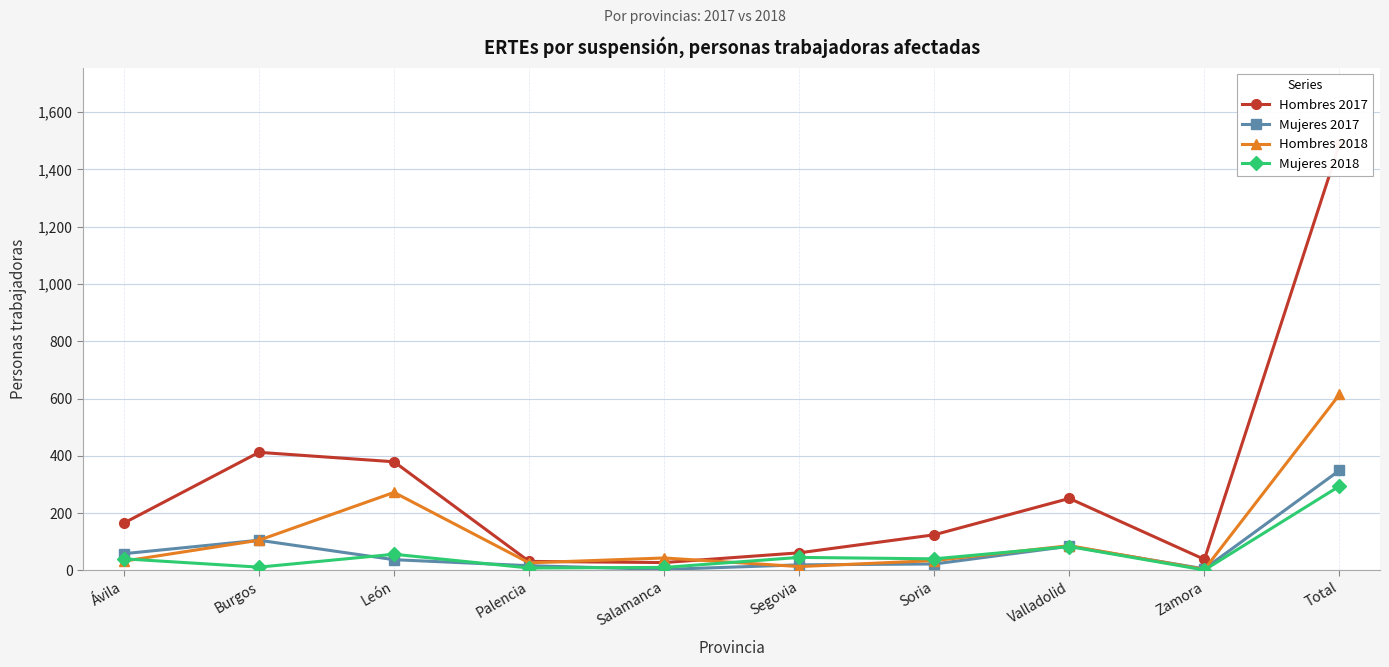

How many interior local valleys does the Mujeres 2018 series have?

4